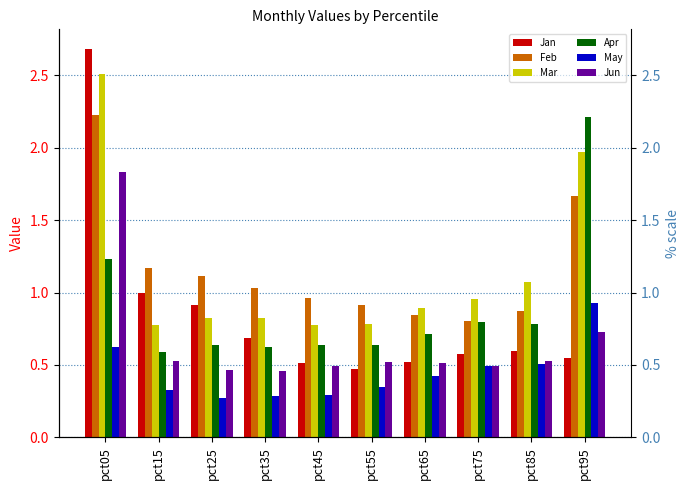

What is the minimum value for Apr?

0.6